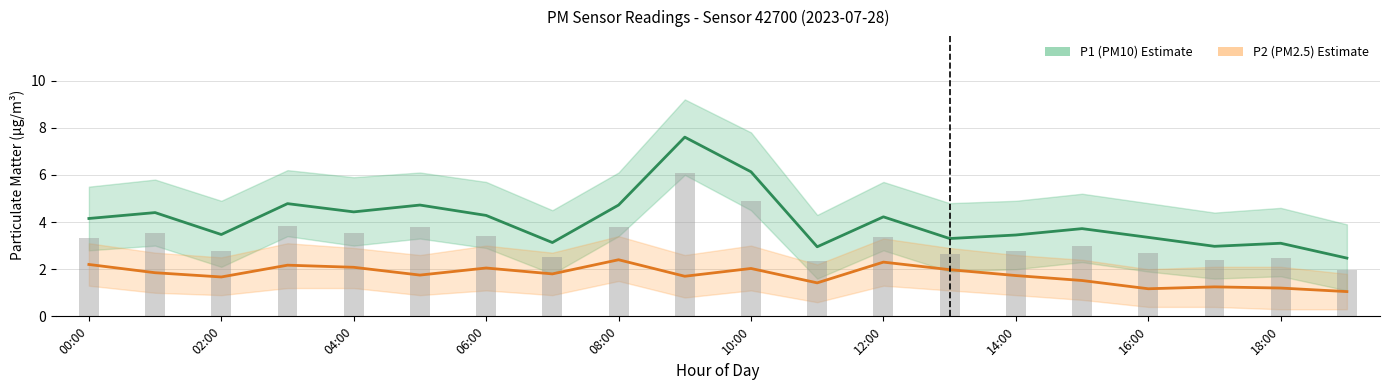

How many data points does each series have?

20